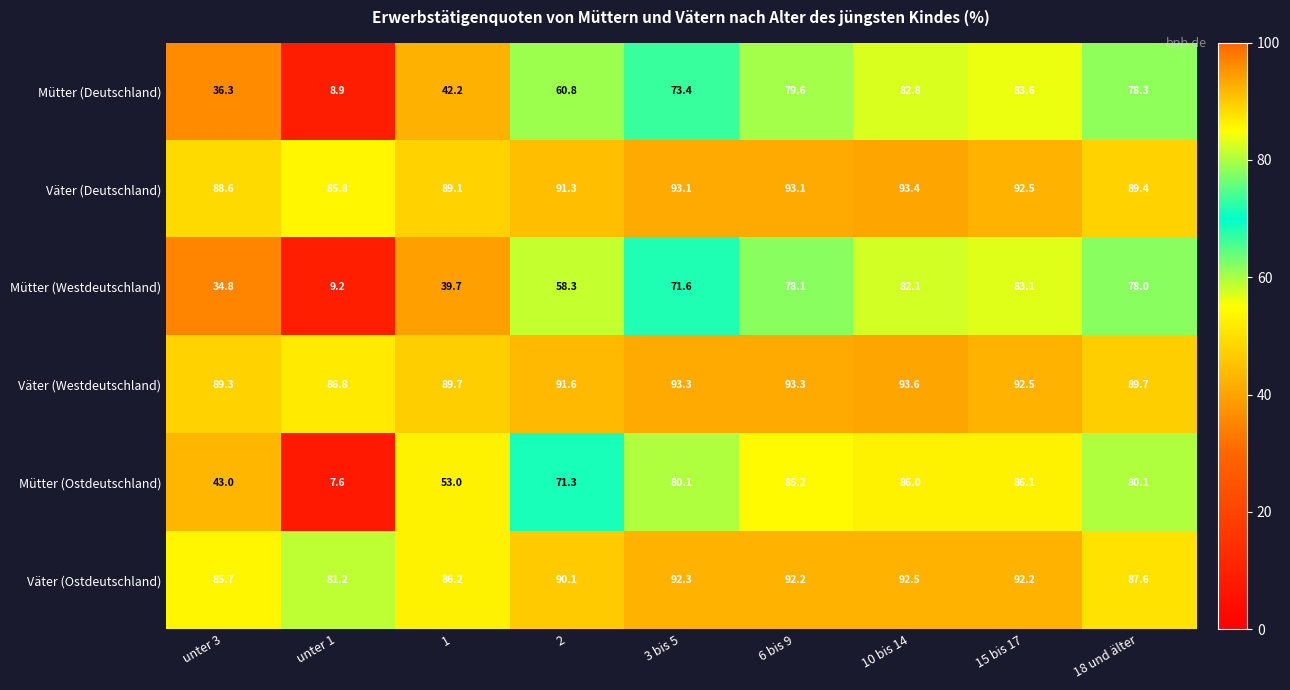

Between unter 1 and 3 bis 5, which series saw the biggest shift?

Mütter (Ostdeutschland)